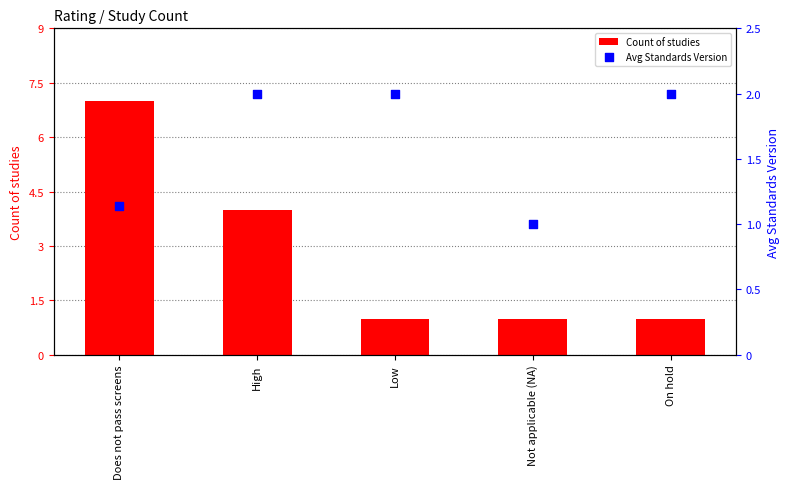

What are all the series names shown in the legend?

Count of studies, Avg Standards Version